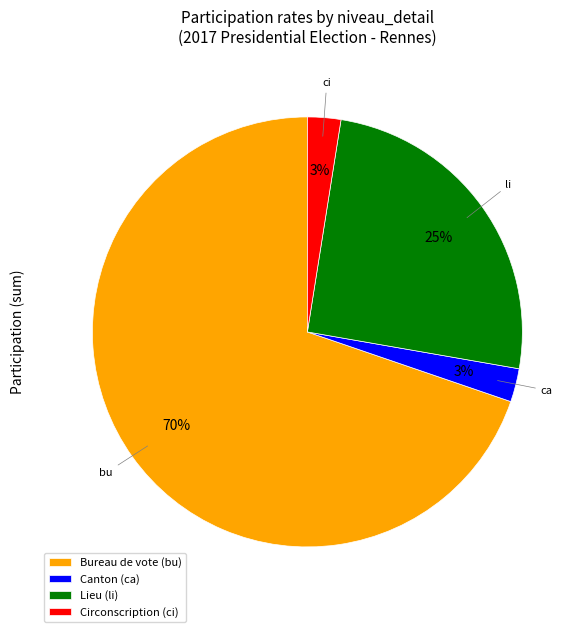

Combined, do Circonscription (ci) and Bureau de vote (bu) account for over 50%?

Yes